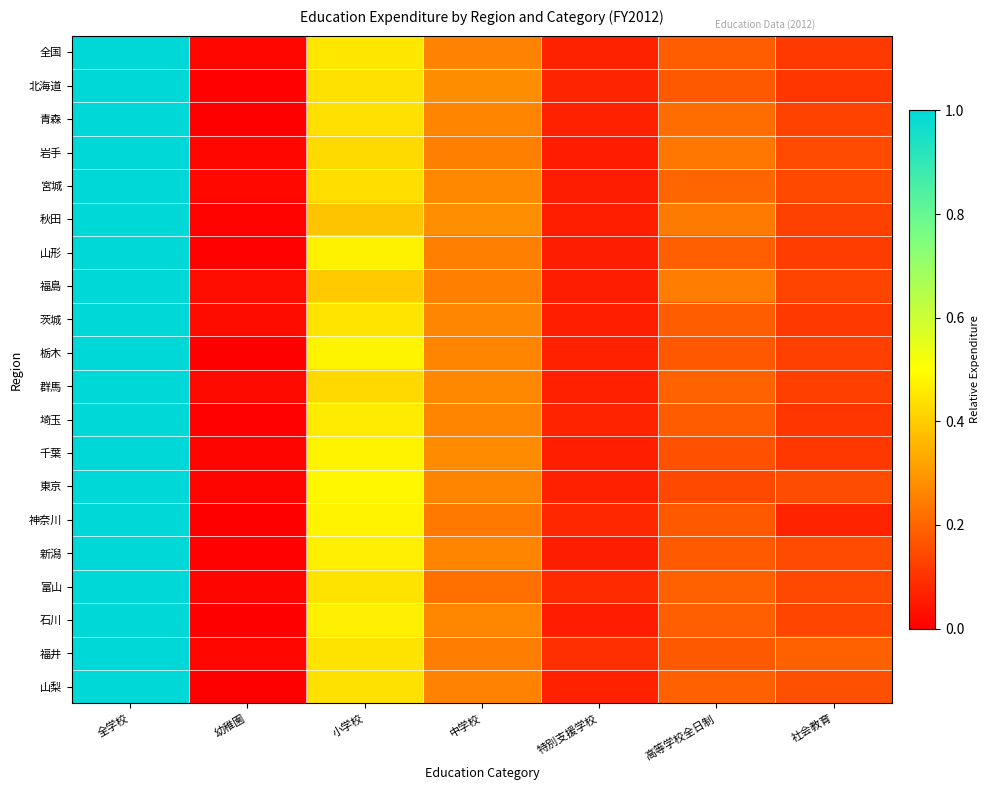

Reading left to right, what are all the values shown in this chart?

全国: 全学校=1.0	幼稚園=0.0	小学校=0.5	中学校=0.3	特別支援学校=0.1	高等学校全日制=0.2	社会教育=0.1
北海道: 全学校=1.0	幼稚園=0.0	小学校=0.4	中学校=0.3	特別支援学校=0.1	高等学校全日制=0.2	社会教育=0.1
青森: 全学校=1.0	幼稚園=0.0	小学校=0.4	中学校=0.3	特別支援学校=0.1	高等学校全日制=0.2	社会教育=0.1
岩手: 全学校=1.0	幼稚園=0.0	小学校=0.4	中学校=0.3	特別支援学校=0.1	高等学校全日制=0.2	社会教育=0.1
宮城: 全学校=1.0	幼稚園=0.0	小学校=0.4	中学校=0.3	特別支援学校=0.1	高等学校全日制=0.2	社会教育=0.1
秋田: 全学校=1.0	幼稚園=0.0	小学校=0.4	中学校=0.3	特別支援学校=0.1	高等学校全日制=0.2	社会教育=0.1
山形: 全学校=1.0	幼稚園=0.0	小学校=0.5	中学校=0.3	特別支援学校=0.1	高等学校全日制=0.2	社会教育=0.1
福島: 全学校=1.0	幼稚園=0.0	小学校=0.4	中学校=0.3	特別支援学校=0.1	高等学校全日制=0.2	社会教育=0.1
茨城: 全学校=1.0	幼稚園=0.0	小学校=0.4	中学校=0.3	特別支援学校=0.1	高等学校全日制=0.2	社会教育=0.1
栃木: 全学校=1.0	幼稚園=0.0	小学校=0.5	中学校=0.3	特別支援学校=0.1	高等学校全日制=0.2	社会教育=0.1
群馬: 全学校=1.0	幼稚園=0.0	小学校=0.4	中学校=0.3	特別支援学校=0.1	高等学校全日制=0.2	社会教育=0.1
埼玉: 全学校=1.0	幼稚園=0.0	小学校=0.5	中学校=0.3	特別支援学校=0.1	高等学校全日制=0.2	社会教育=0.1
千葉: 全学校=1.0	幼稚園=0.0	小学校=0.5	中学校=0.3	特別支援学校=0.1	高等学校全日制=0.2	社会教育=0.1
東京: 全学校=1.0	幼稚園=0.0	小学校=0.5	中学校=0.3	特別支援学校=0.1	高等学校全日制=0.1	社会教育=0.2
神奈川: 全学校=1.0	幼稚園=0.0	小学校=0.5	中学校=0.2	特別支援学校=0.1	高等学校全日制=0.2	社会教育=0.1
新潟: 全学校=1.0	幼稚園=0.0	小学校=0.5	中学校=0.3	特別支援学校=0.1	高等学校全日制=0.2	社会教育=0.1
富山: 全学校=1.0	幼稚園=0.0	小学校=0.4	中学校=0.2	特別支援学校=0.1	高等学校全日制=0.2	社会教育=0.1
石川: 全学校=1.0	幼稚園=0.0	小学校=0.5	中学校=0.3	特別支援学校=0.1	高等学校全日制=0.2	社会教育=0.1
福井: 全学校=1.0	幼稚園=0.0	小学校=0.4	中学校=0.2	特別支援学校=0.1	高等学校全日制=0.2	社会教育=0.2
山梨: 全学校=1.0	幼稚園=0.0	小学校=0.4	中学校=0.3	特別支援学校=0.1	高等学校全日制=0.2	社会教育=0.2